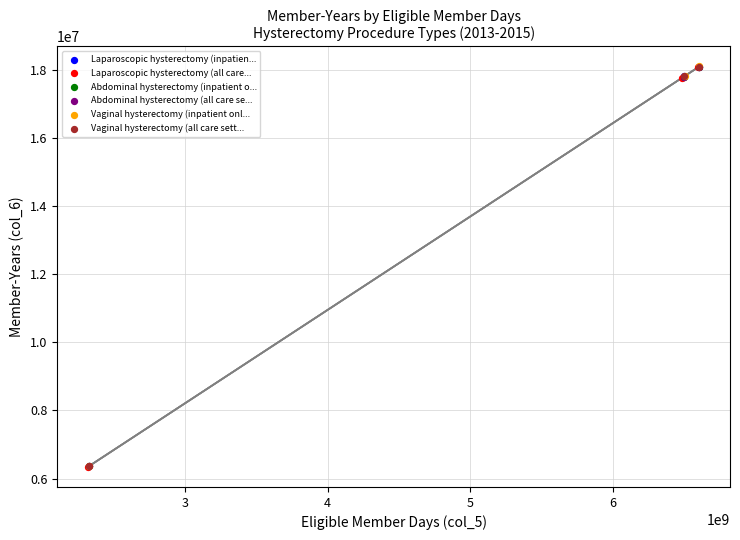

What are all the series names shown in the legend?

Laparoscopic hysterectomy (inpatien..., Laparoscopic hysterectomy (all care..., Abdominal hysterectomy (inpatient o..., Abdominal hysterectomy (all care se..., Vaginal hysterectomy (inpatient onl..., Vaginal hysterectomy (all care sett...